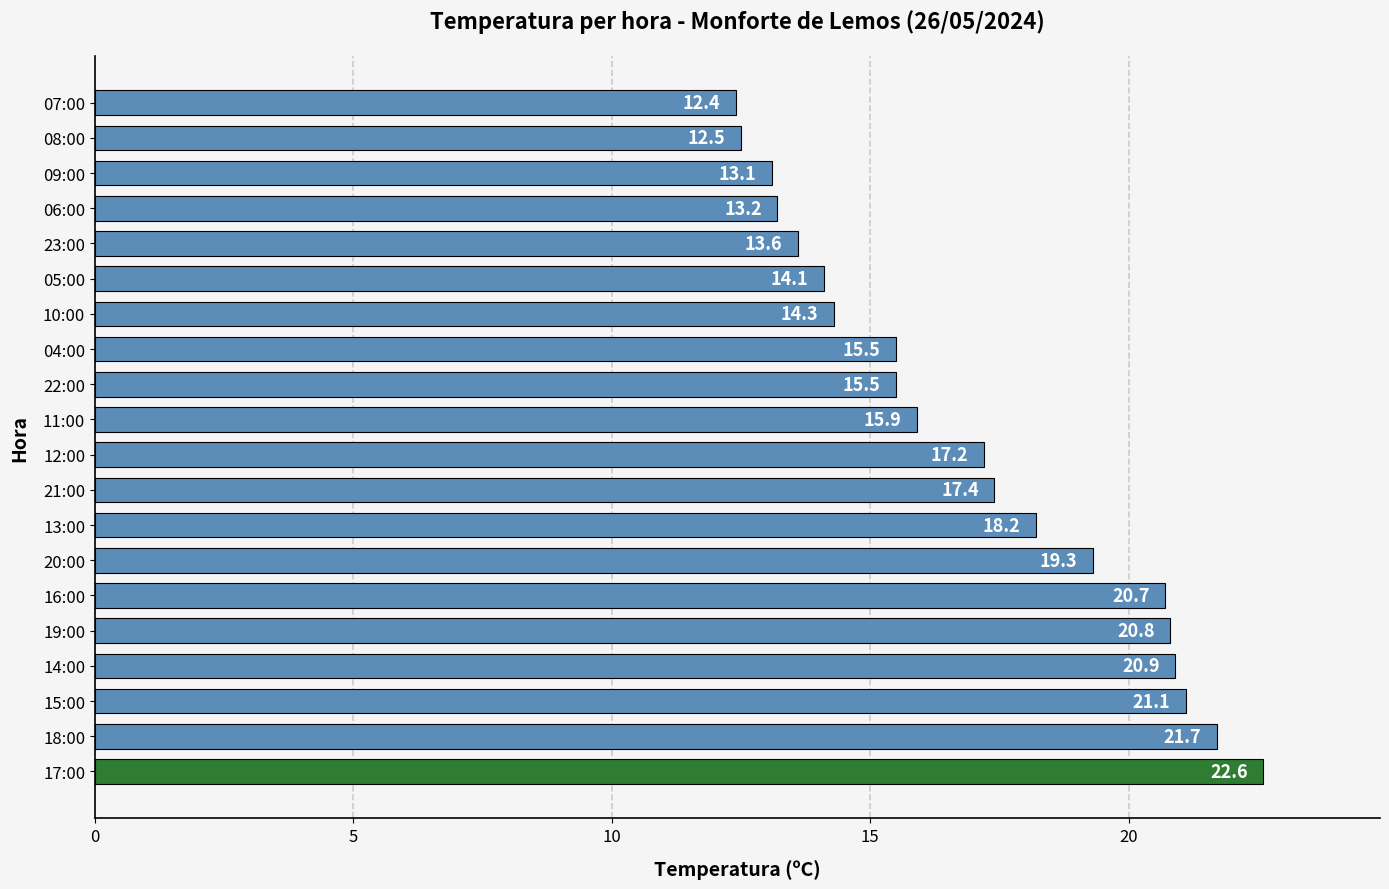

Is it true that the value at 07:00 is 4.5?

False